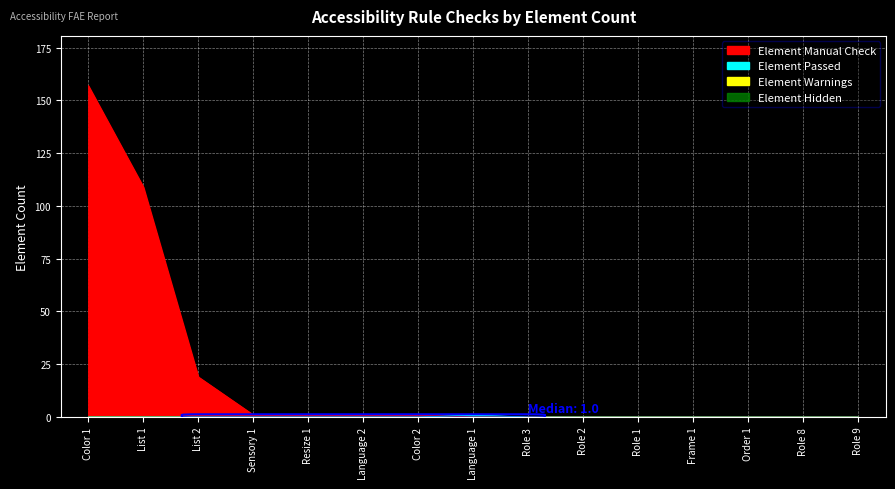

How many lines are shown in the chart?

2